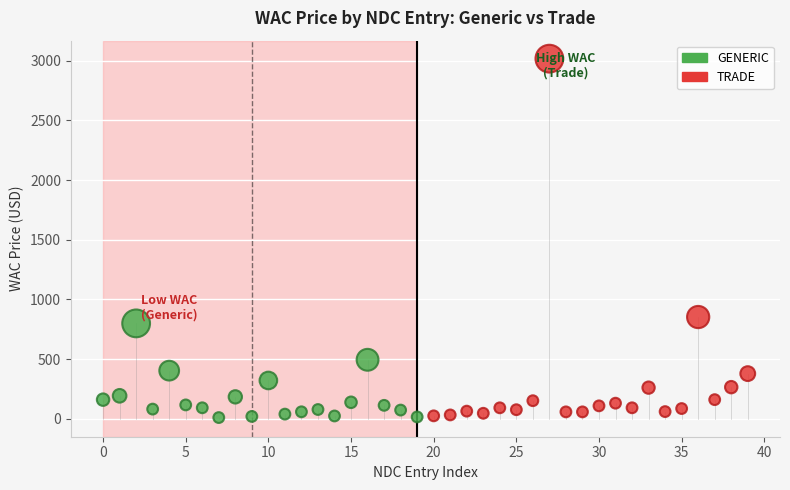

Which series has the largest Y range (max minus min)?

TRADE